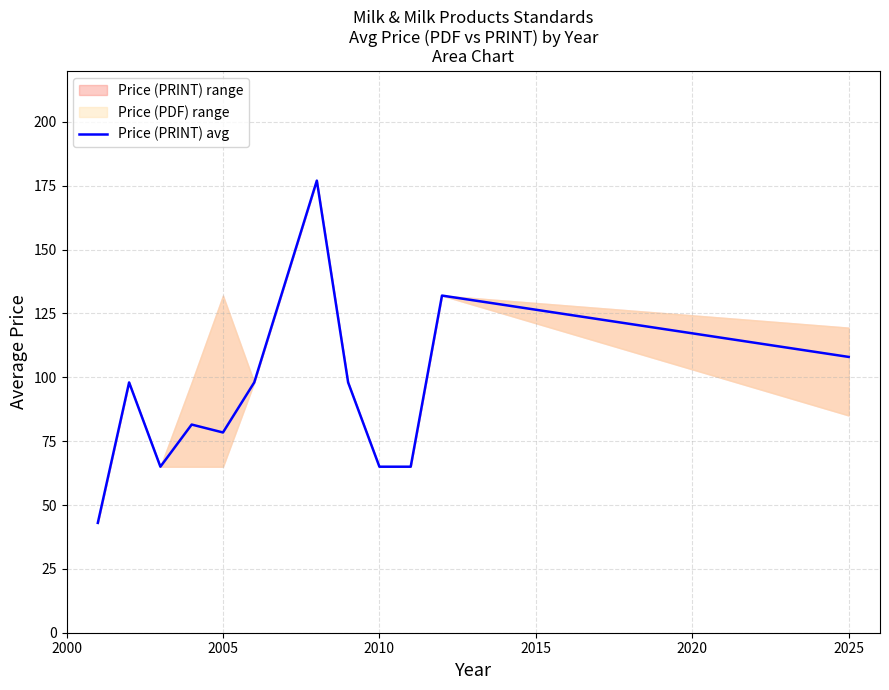

Reading left to right, extract all data points from this chart.

43.0	98.0	65.0	81.5	78.4	98.0	177.0	98.0	65.0	65.0	132.0	108.0